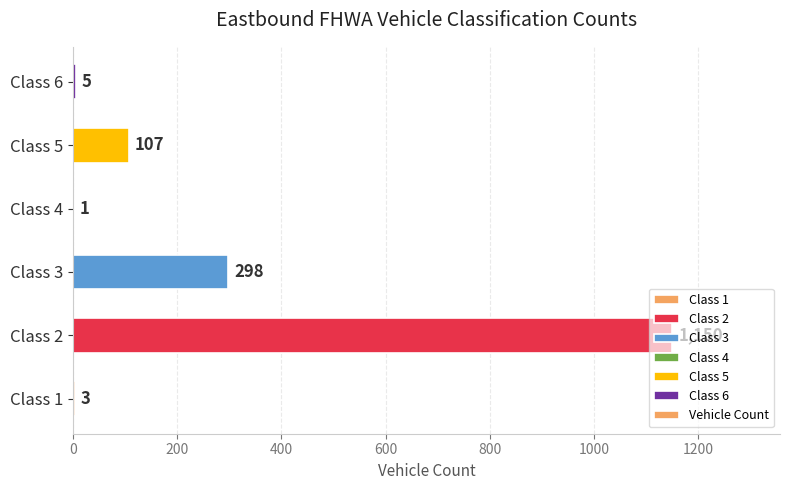

What is the sum of the values at Class 1 and Class 5?

110